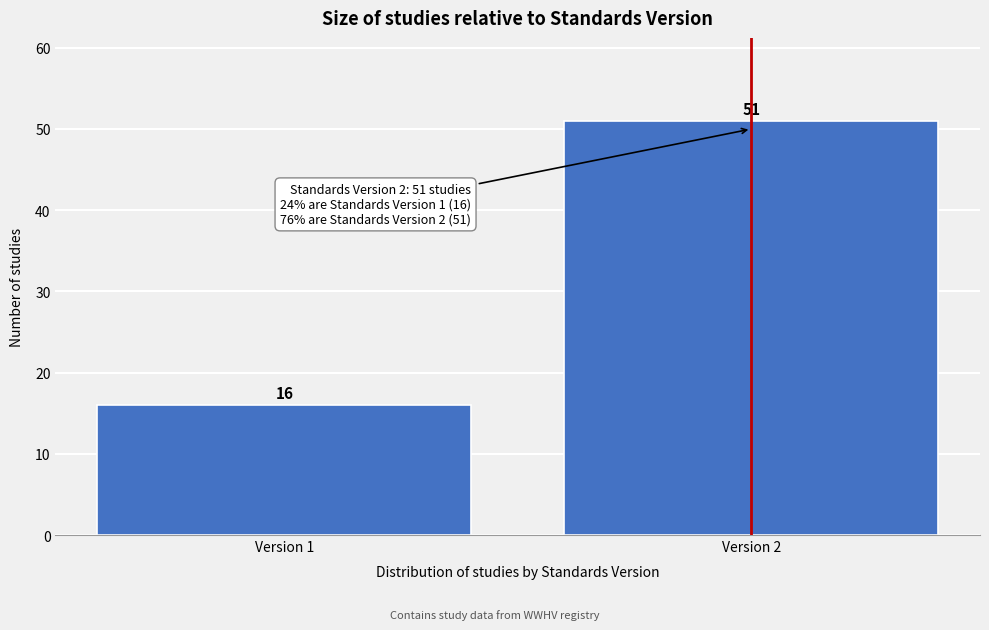

Reading right to left, transcribe all the data shown in this chart.

Version 2=51	Version 1=16